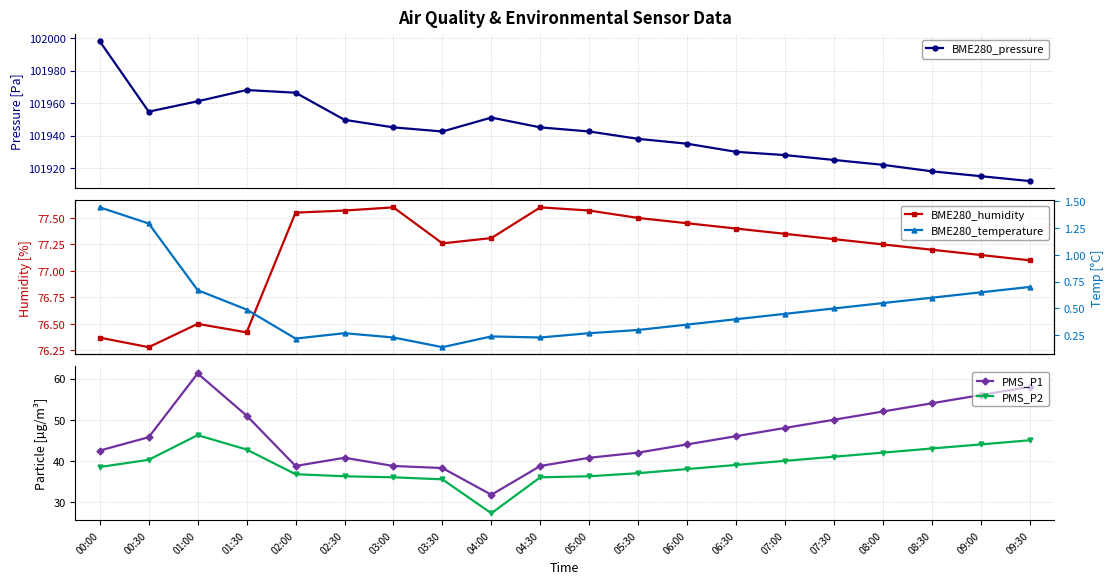

At which category is the sum across all series the highest?

00:00